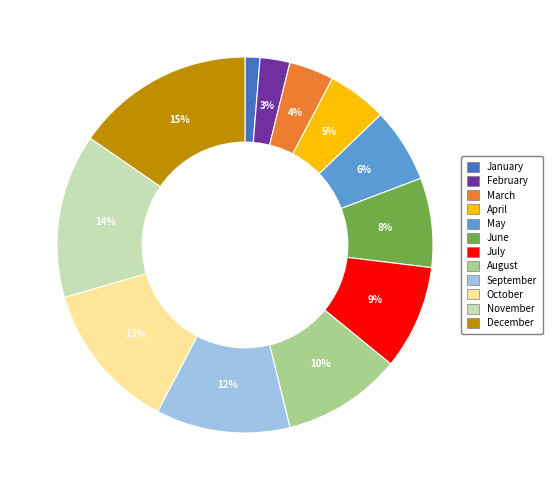

To the nearest percent, what is the combined percentage of September and July?

21%